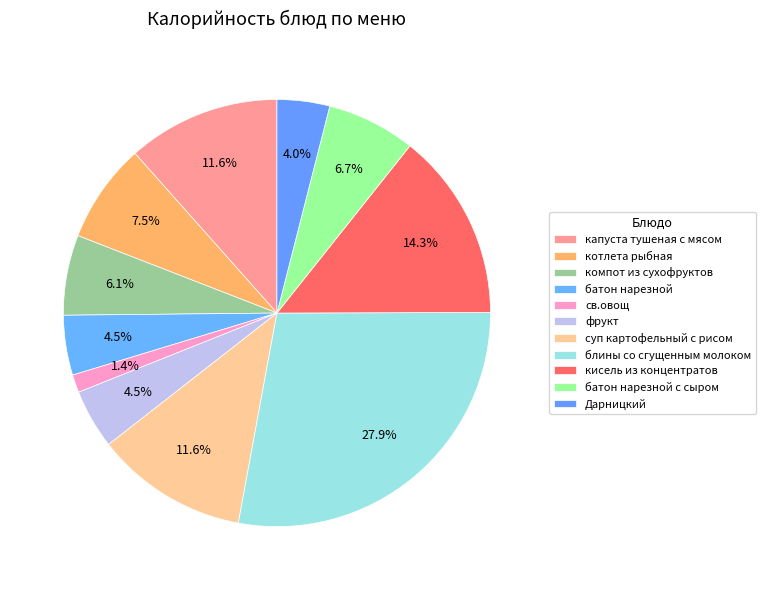

How many slices are in this pie chart?

11